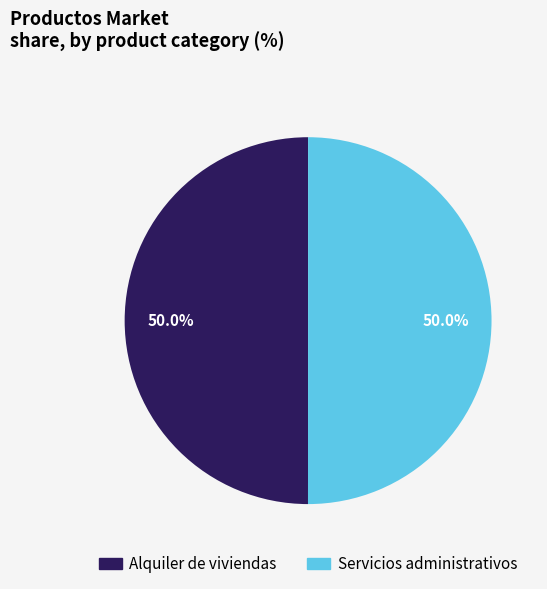

Approximately how many times larger is the value at Servicios administrativos compared to Alquiler de viviendas?

1.0